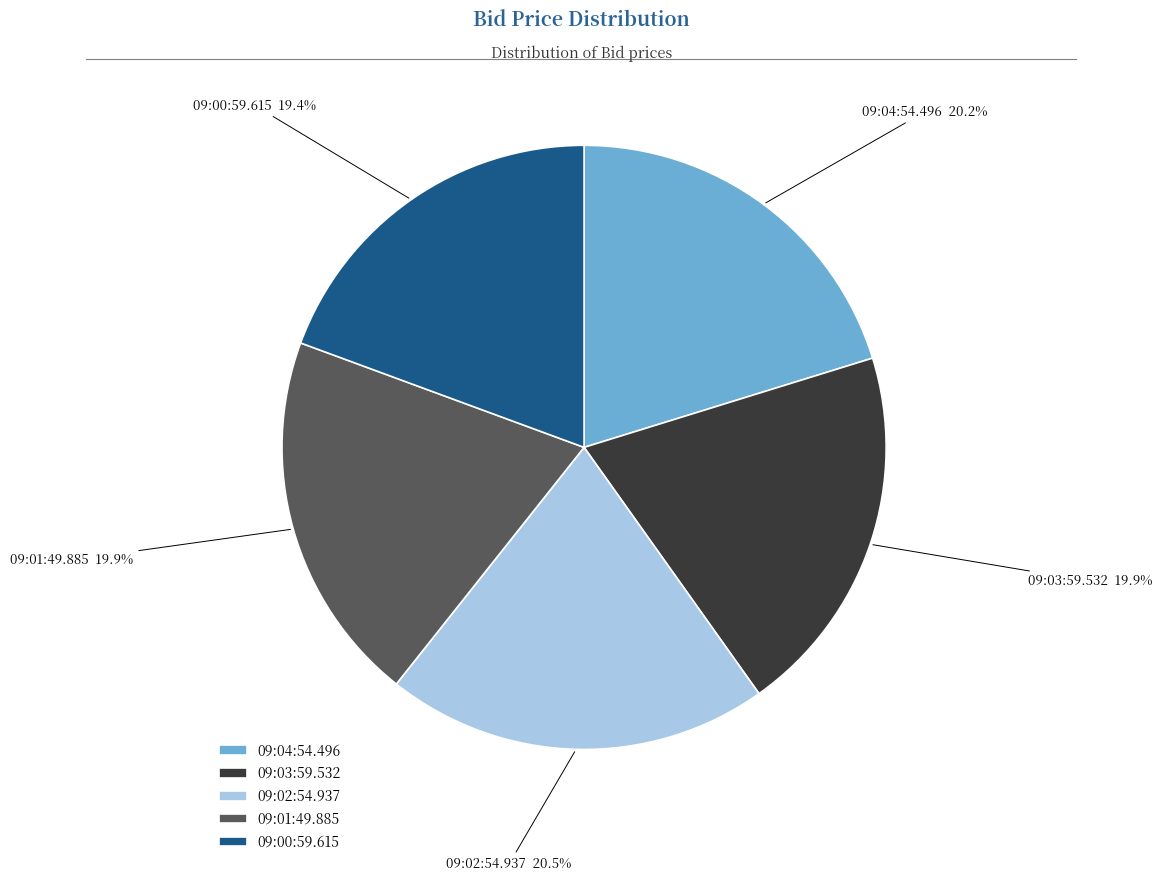

Is 09:00:59.615 the majority of the pie?

No